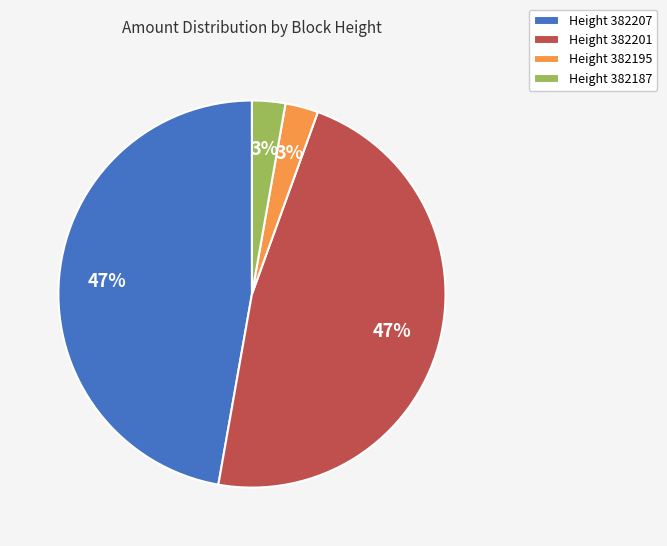

How many slices are in this pie chart?

4